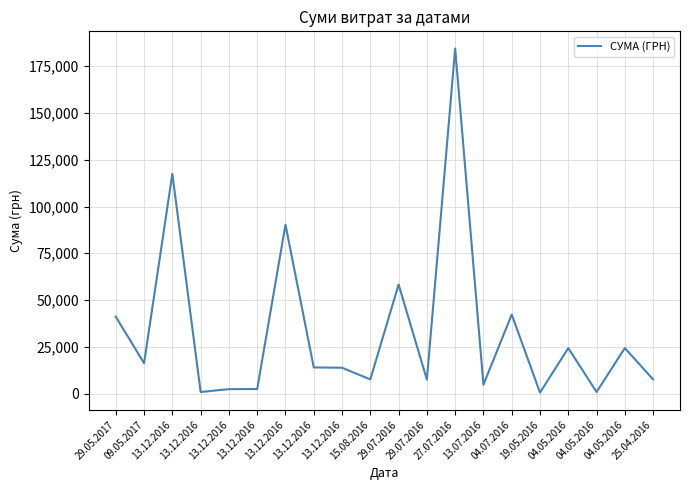

What is the average value?

33056.3